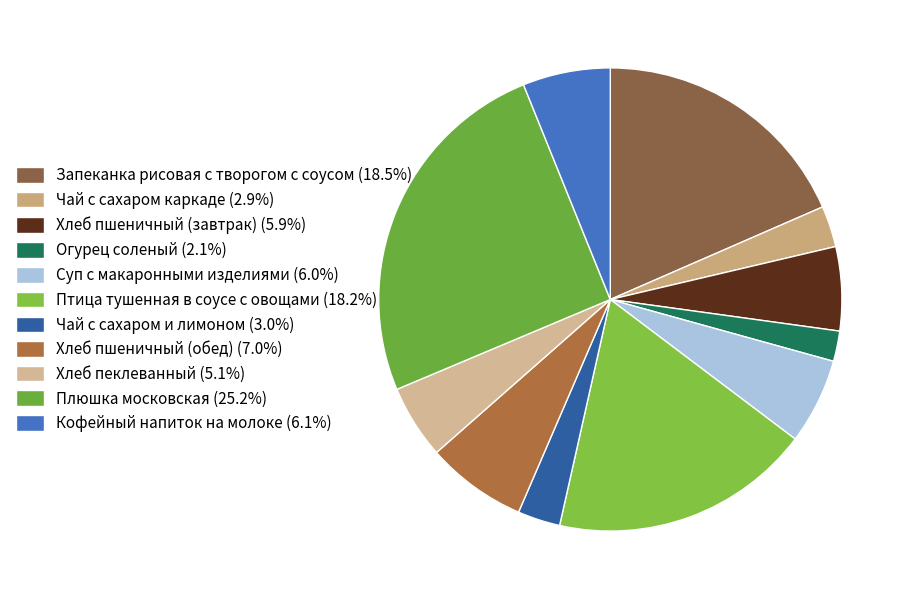

Count the number of slices in the pie.

11